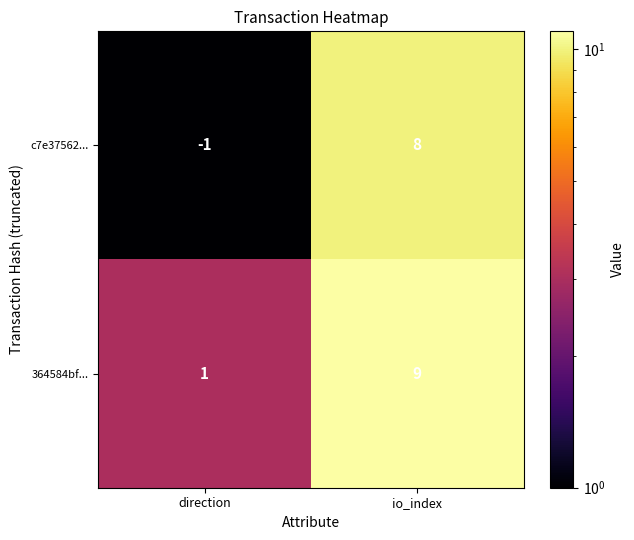

Where is 364584bf... nearest to the value 5?

direction